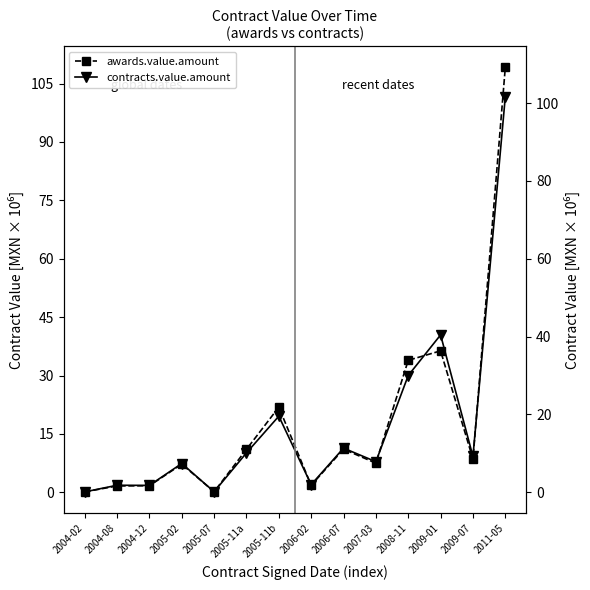

What is the label of the 2nd point from the right?

2009-07